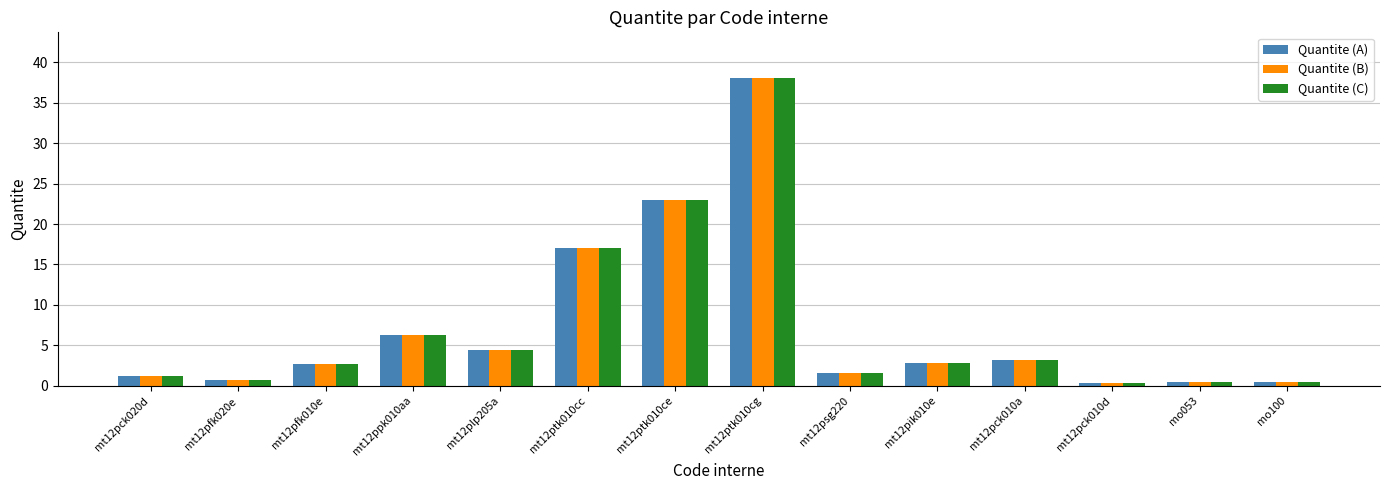

The value of Quantite (C) at mt12pfk010e is 2.8. True or false?

True